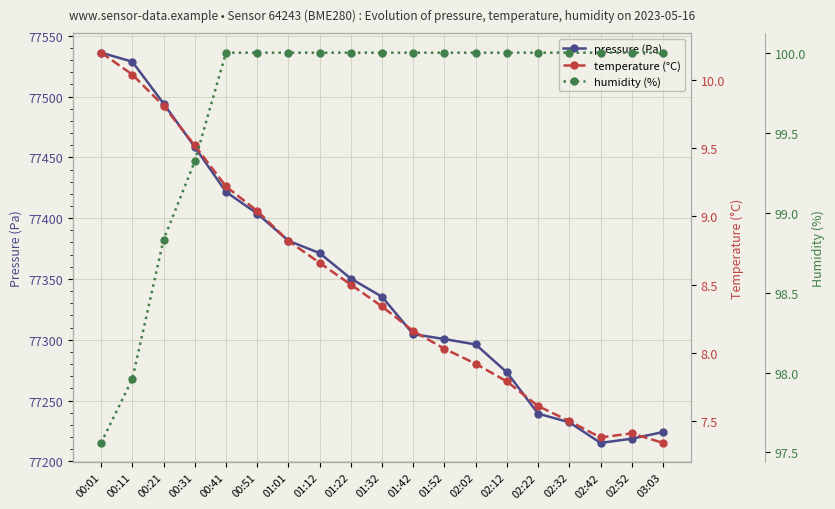

True or false: humidity (%) and temperature (°C) cross at least once.

False